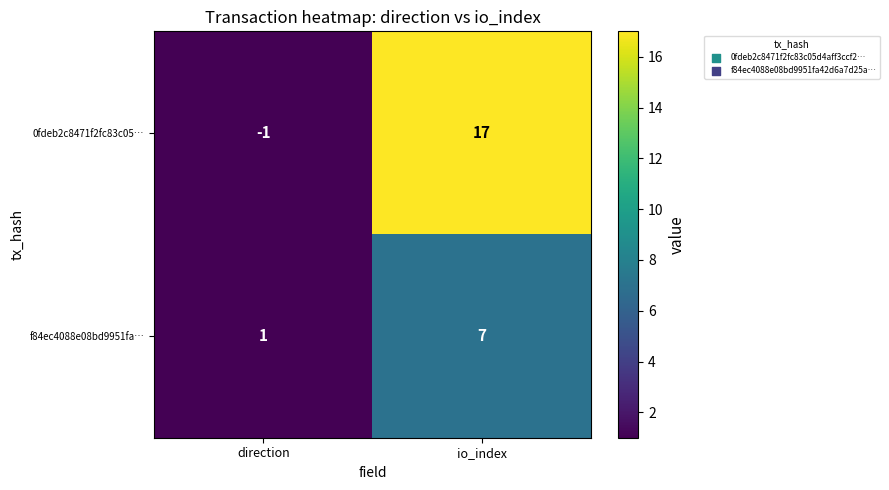

What is the total value across all series at direction?

0